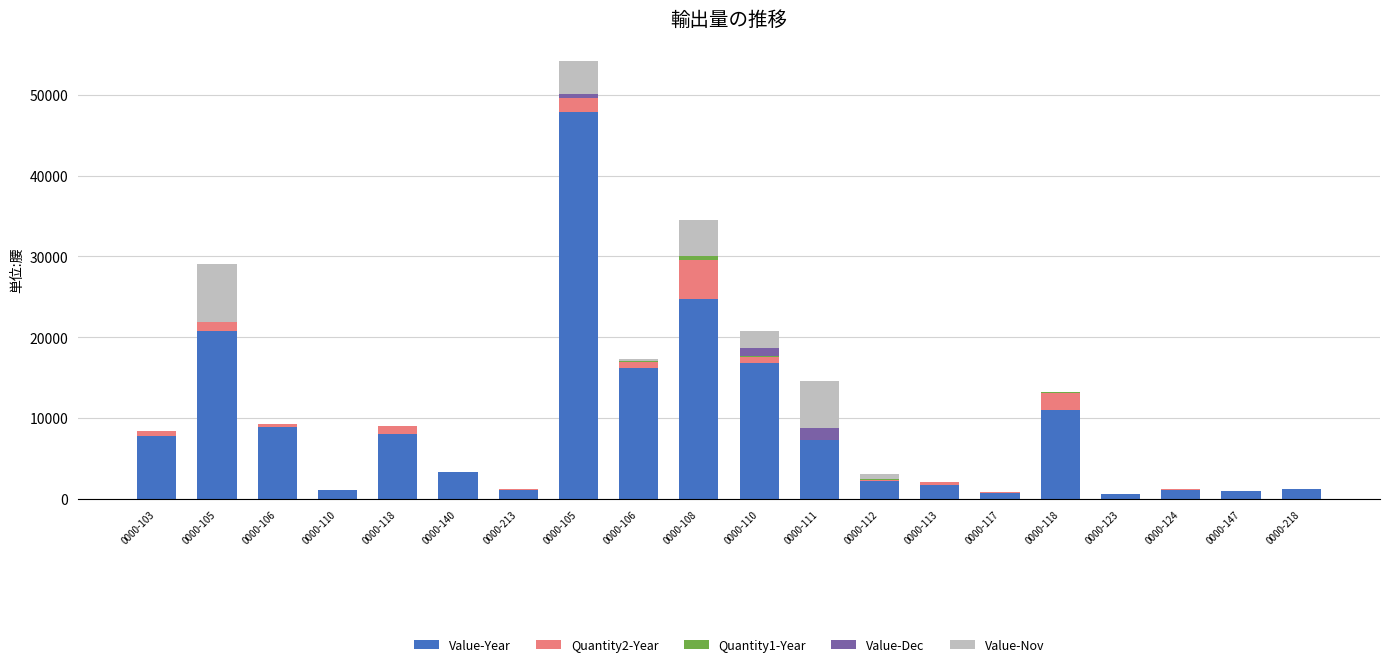

Are the bars horizontal?

No